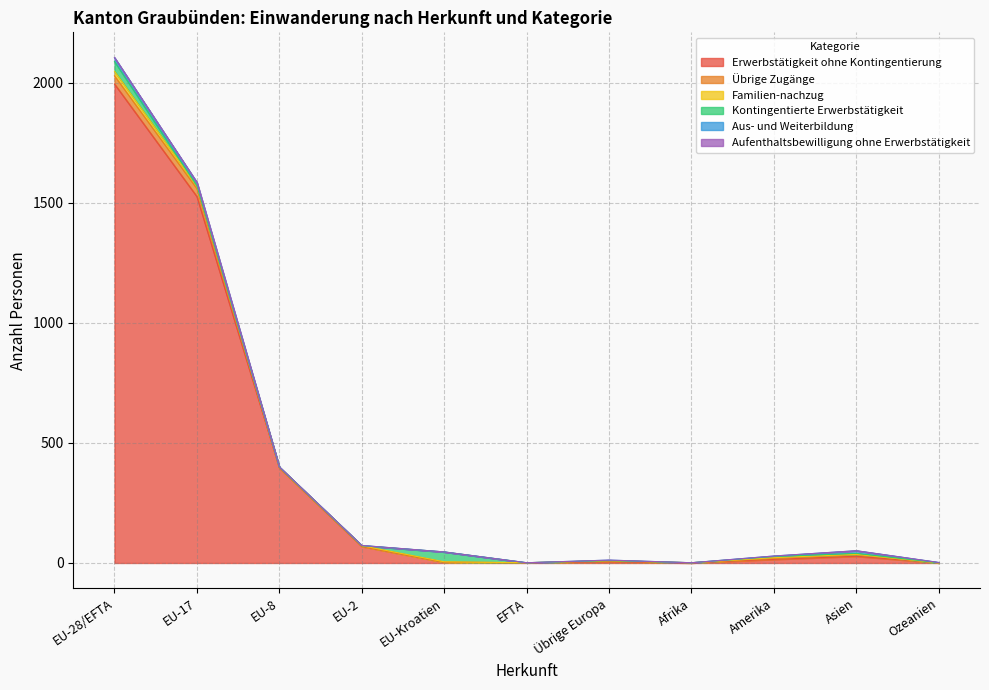

True or false: Familien-nachzug and Erwerbstätigkeit ohne Kontingentierung cross at least once.

False